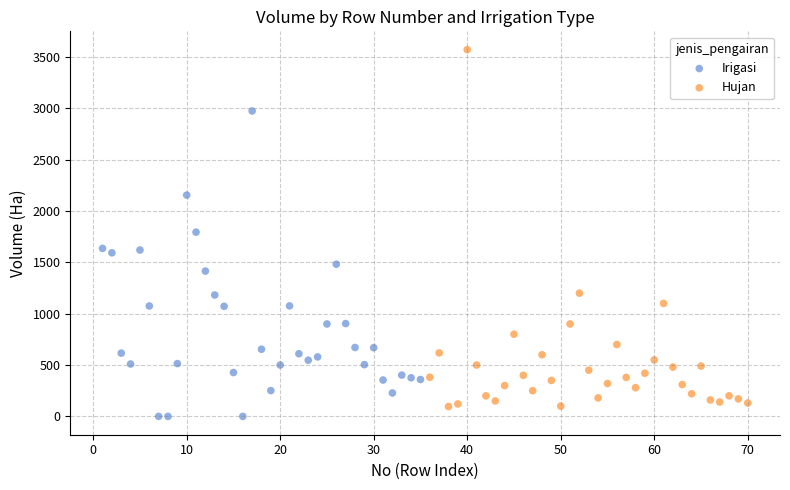

What are all the series names shown in the legend?

Irigasi, Hujan